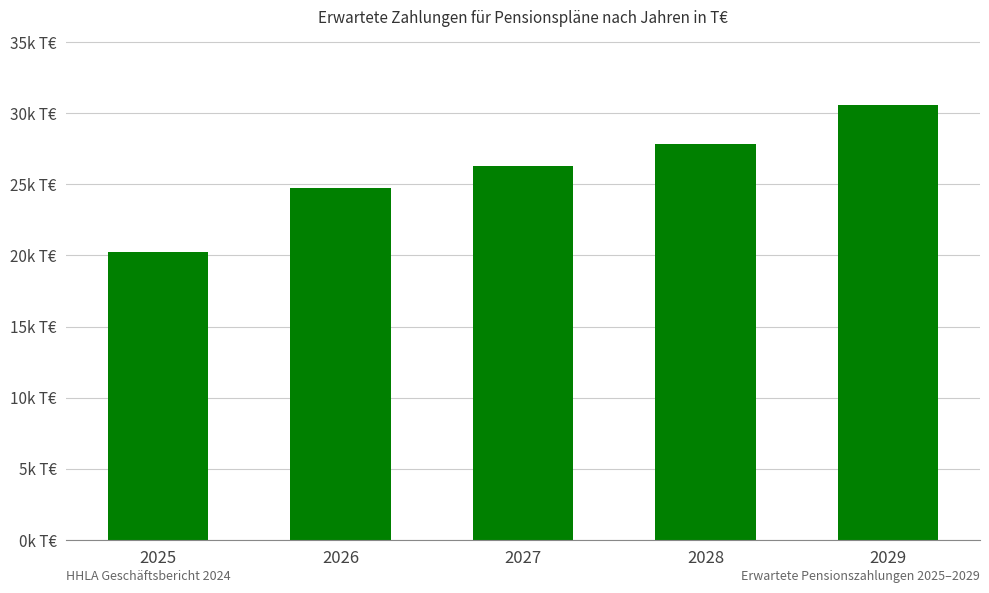

Are the bars horizontal?

No